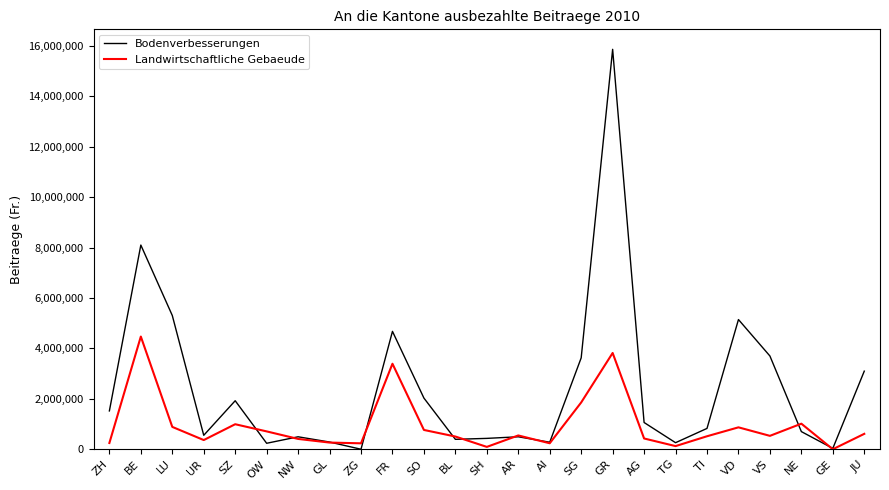

What is the sum of all Landwirtschaftliche Gebaeude values?

23879060